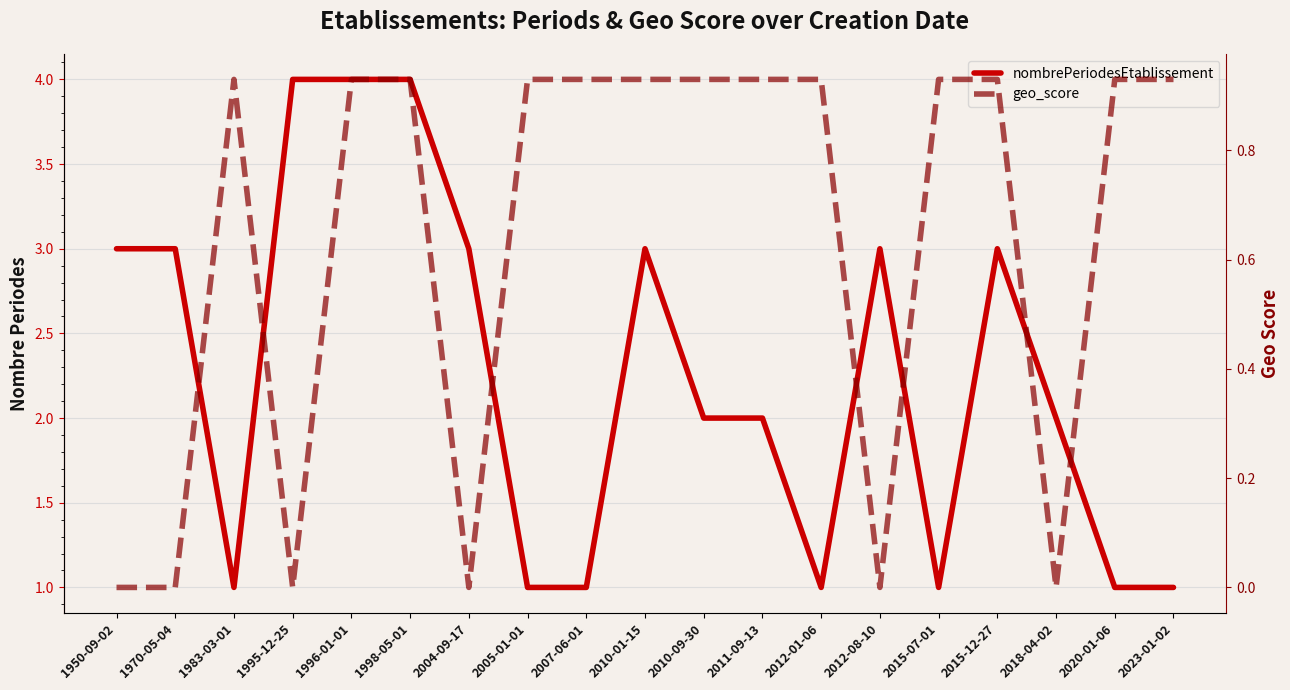

Where is the first local minimum for nombrePeriodesEtablissement?

1983-03-01